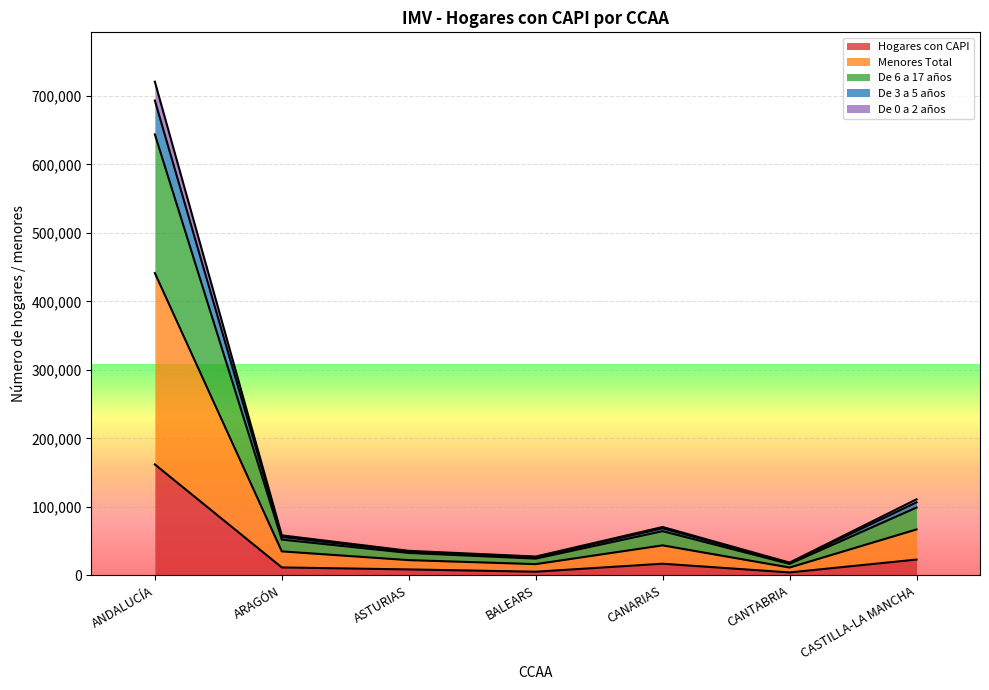

What is the label of the 5th point from the left?

CANARIAS